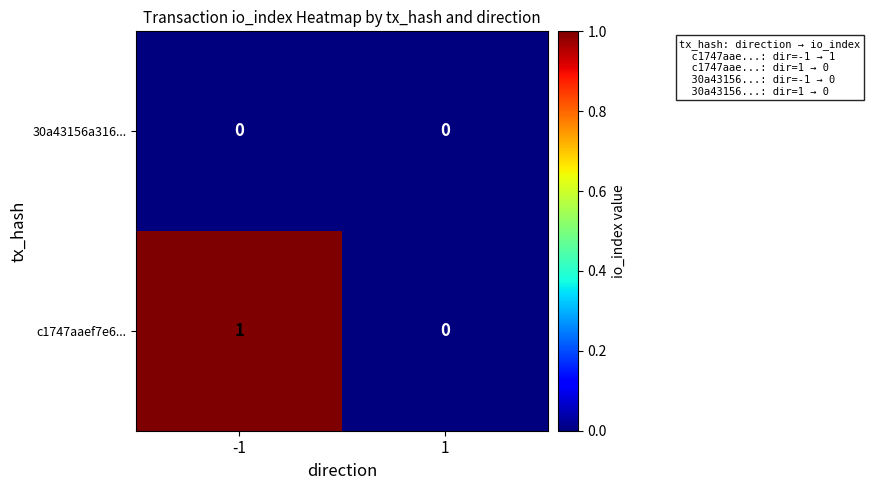

Which series has the largest total across all categories?

c1747aaef7e6...